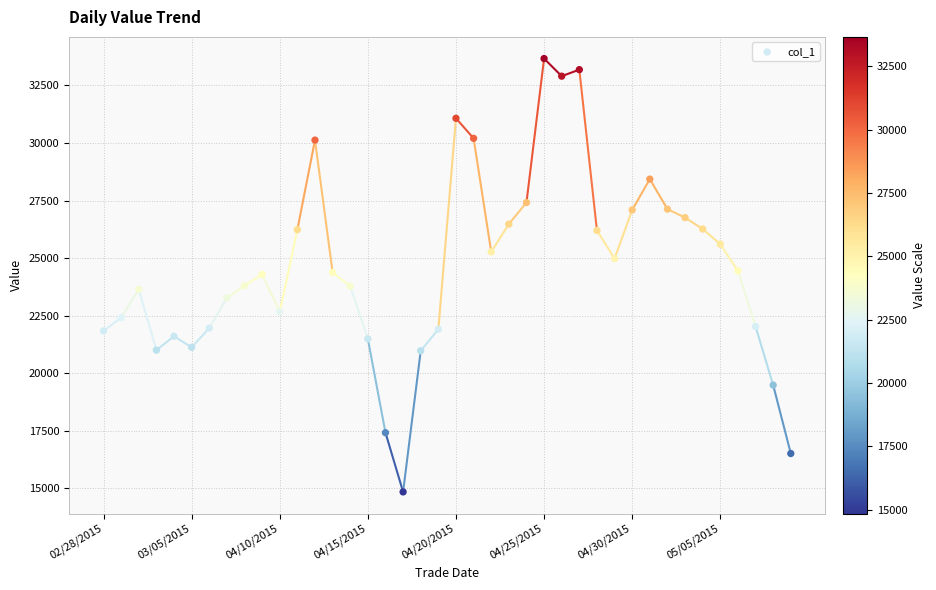

What is the range of Y values (max minus min)?

18826